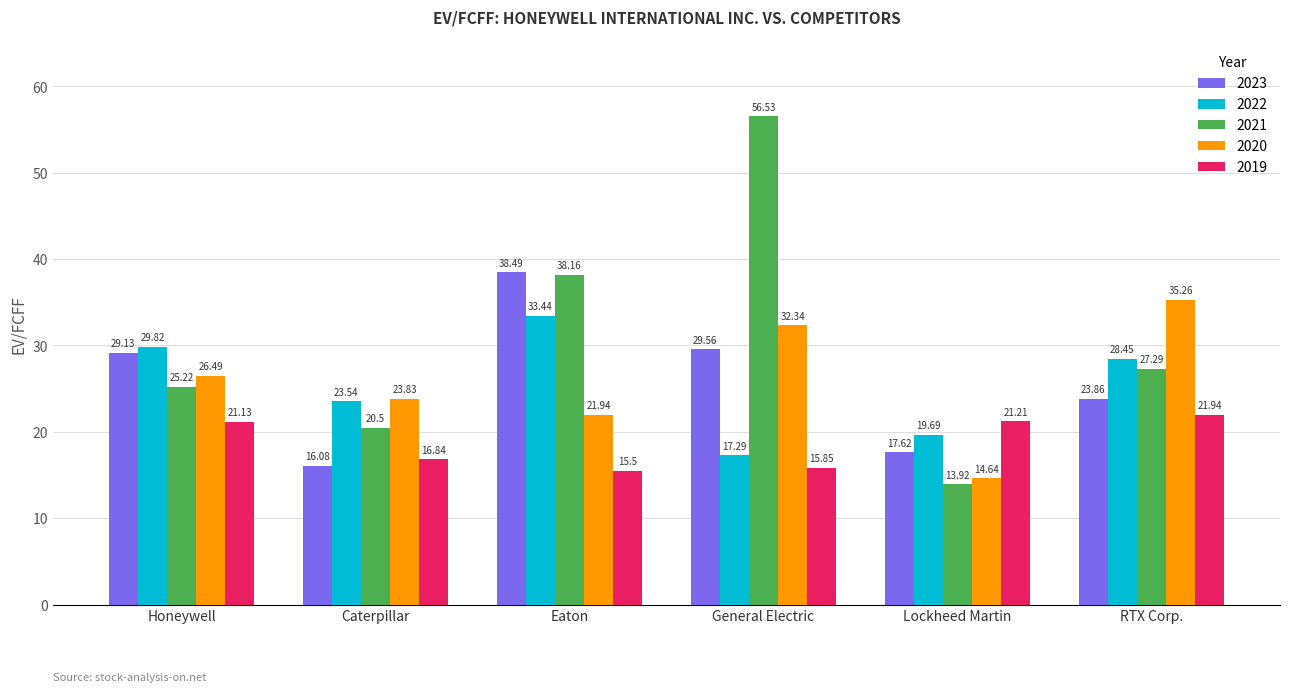

What is the label of the 2nd bar from the left?

Caterpillar